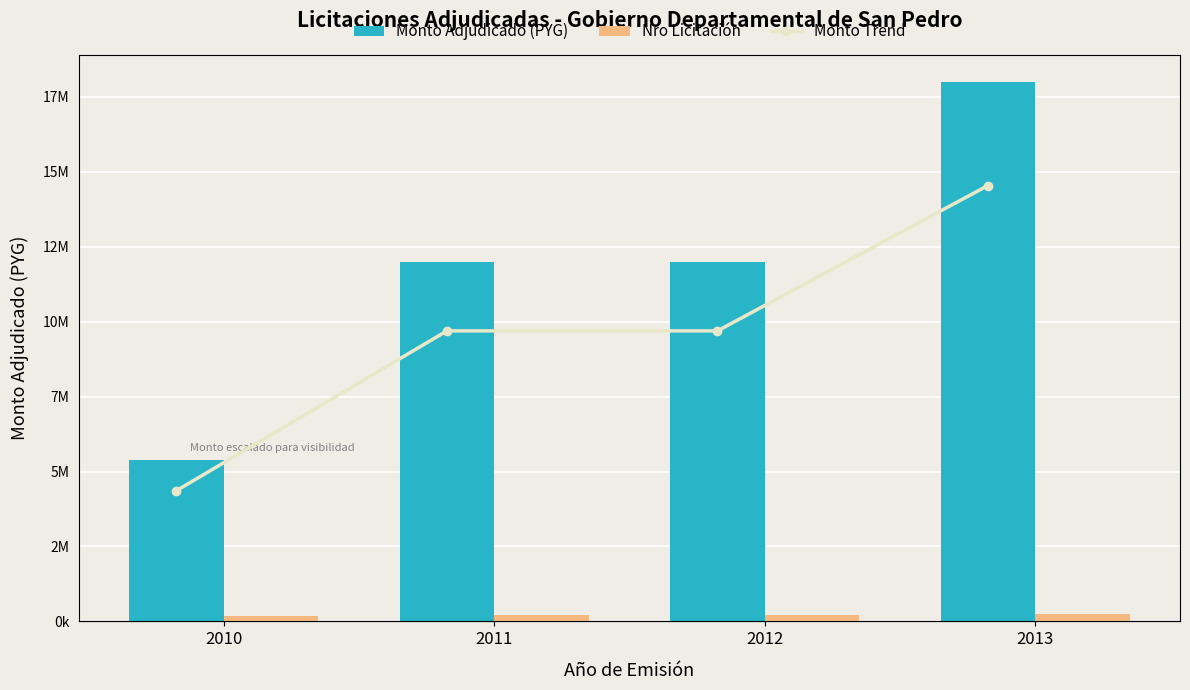

What is the value of the Nro Licitación bar at the 2nd from the left?

206878.0